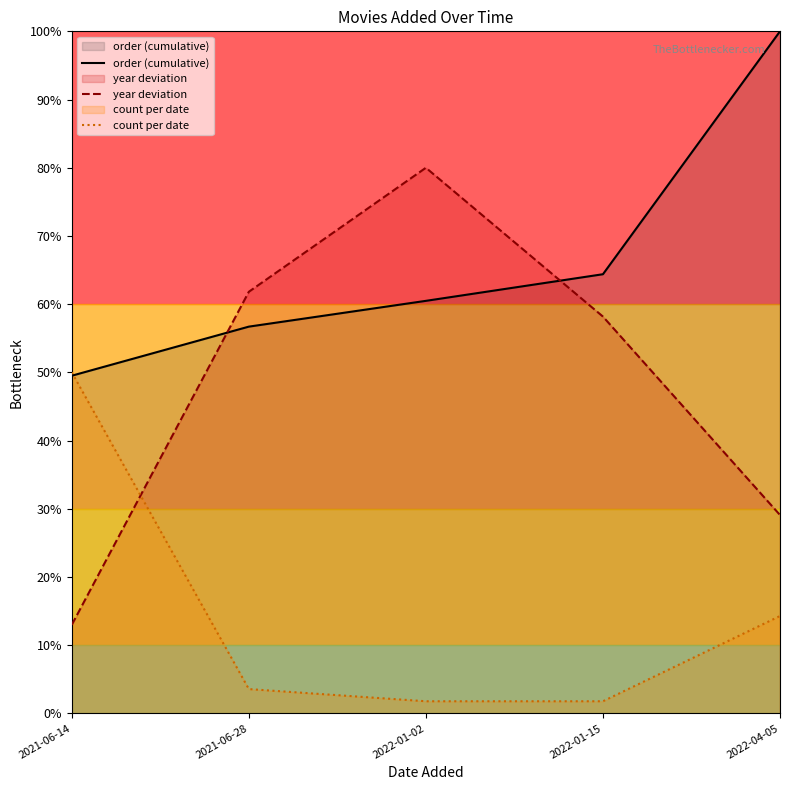

What is the label of the 5th point from the left?

2022-04-05